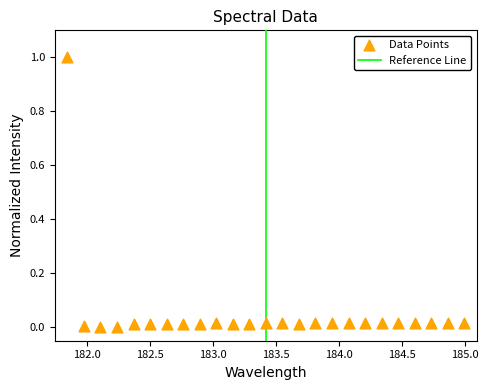

What is the range of Y values (max minus min)?

1.0